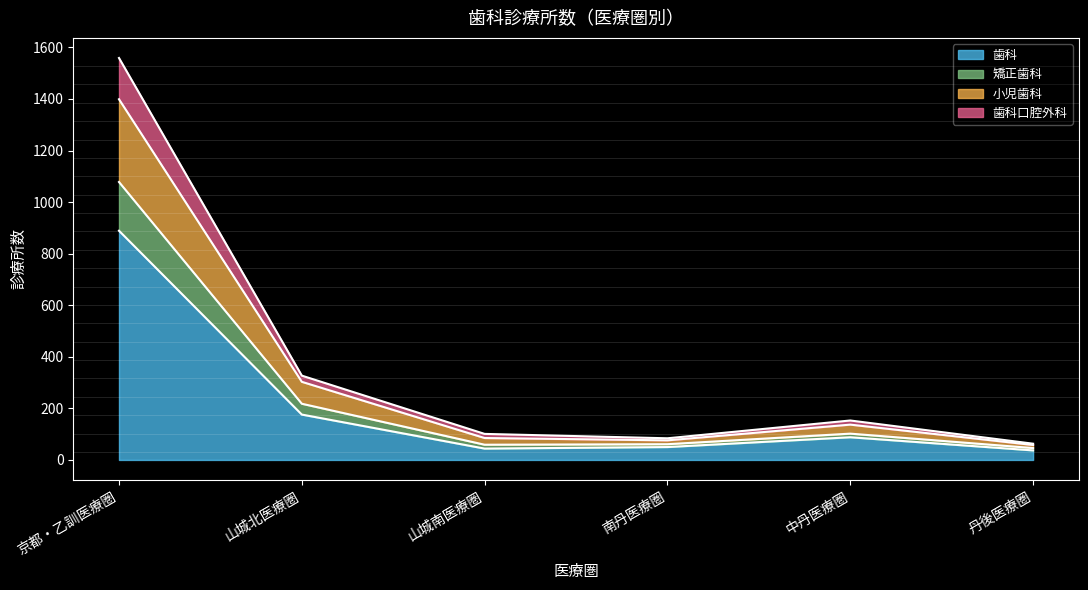

How many values in the 歯科 series are below 88?

3